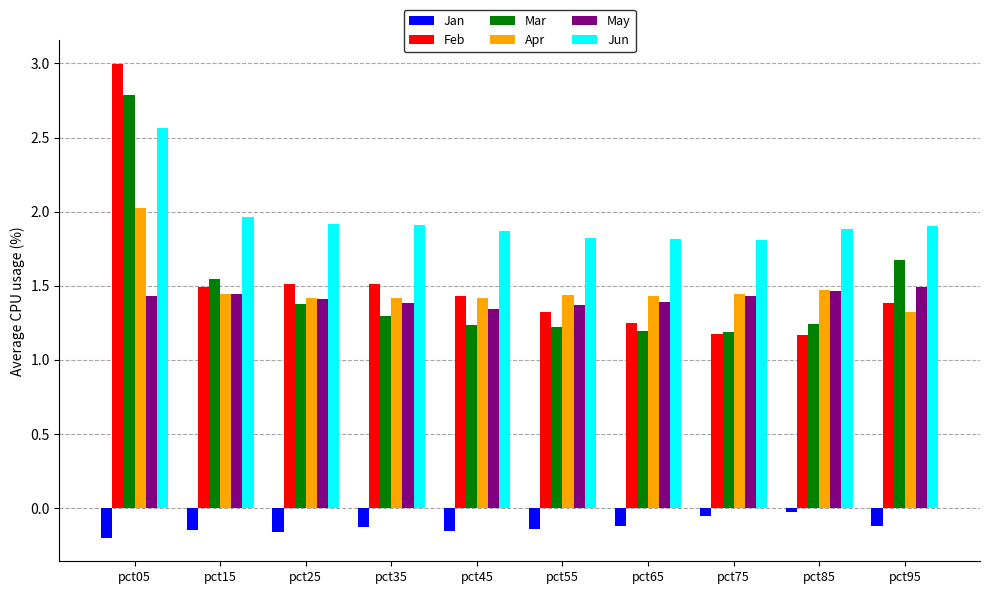

At which label is Apr closest to 1?

pct95